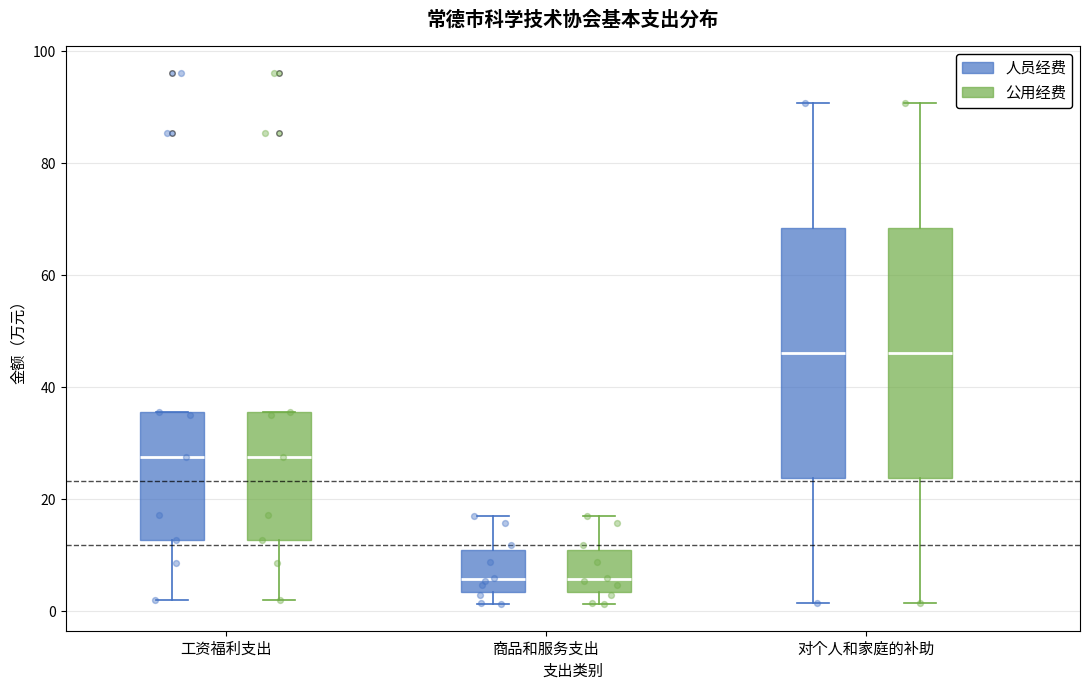

Reading left to right, read every box against the y-axis: the position of its median line, the range the box covers, and the ends of its whiskers. The values are not printed on the chart, so give them approximately, as read against the axis.

工资福利支出 (人员经费): median 28, box 12 to 36, whiskers 2 to 36
工资福利支出 (公用经费): median 28, box 12 to 36, whiskers 2 to 36
商品和服务支出 (人员经费): median 6, box 4 to 12, whiskers 2 to 18
商品和服务支出 (公用经费): median 6, box 4 to 12, whiskers 2 to 18
对个人和家庭的补助 (人员经费): median 46, box 24 to 68, whiskers 2 to 90
对个人和家庭的补助 (公用经费): median 46, box 24 to 68, whiskers 2 to 90